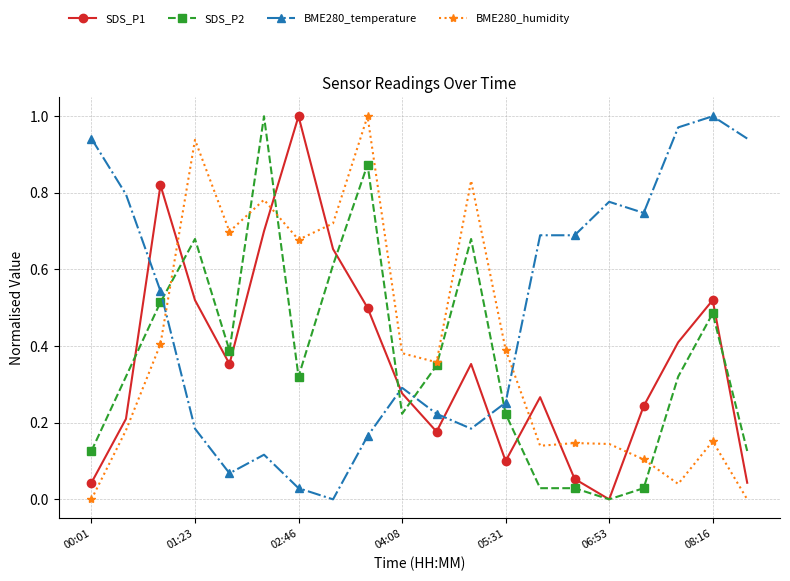

Which series has the largest total across all categories?

BME280_temperature